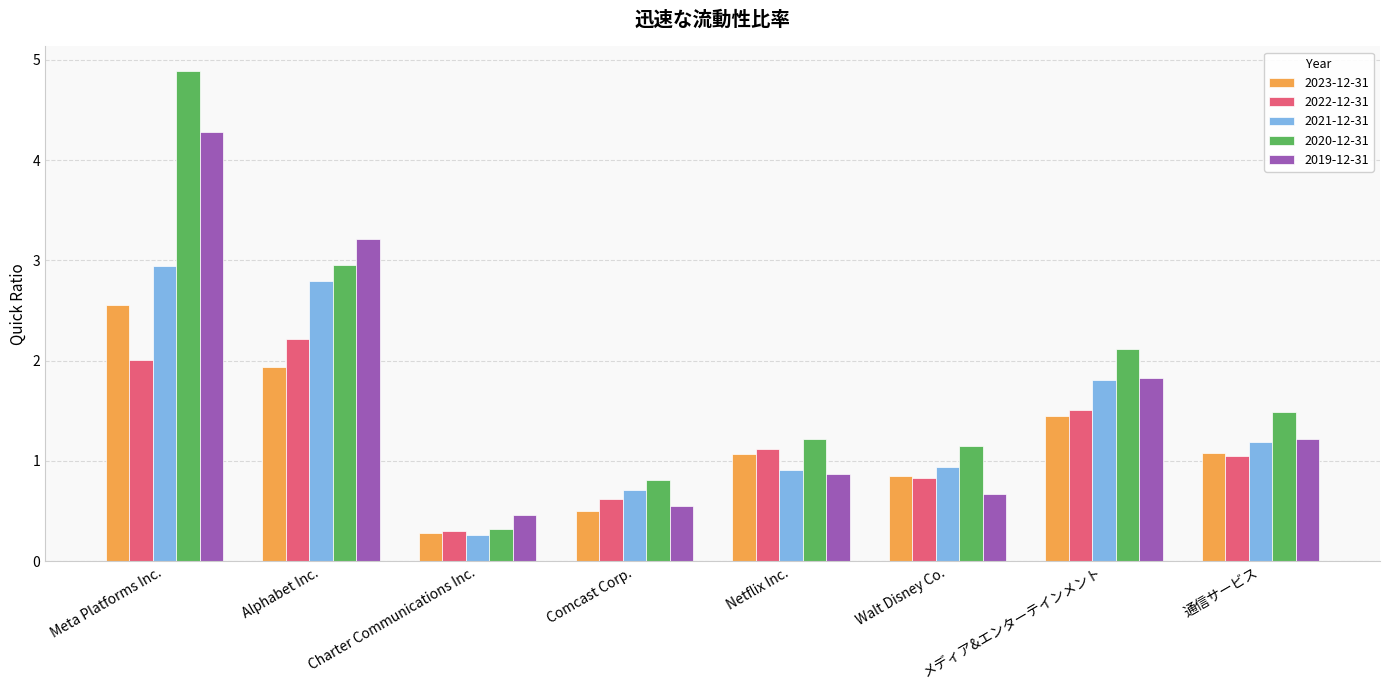

What is the smallest value displayed?

0.3